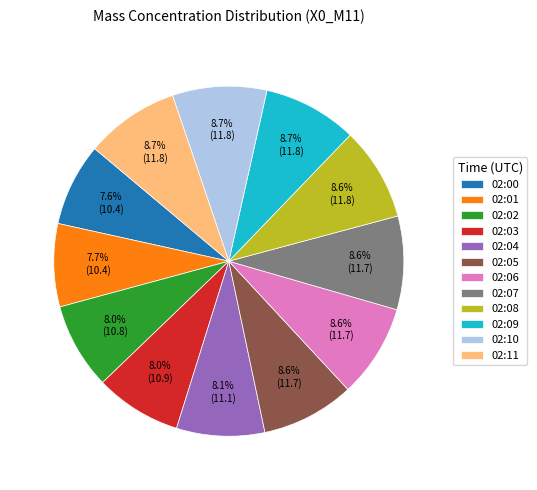

How much of the chart is everything except 02:03?

92.0%